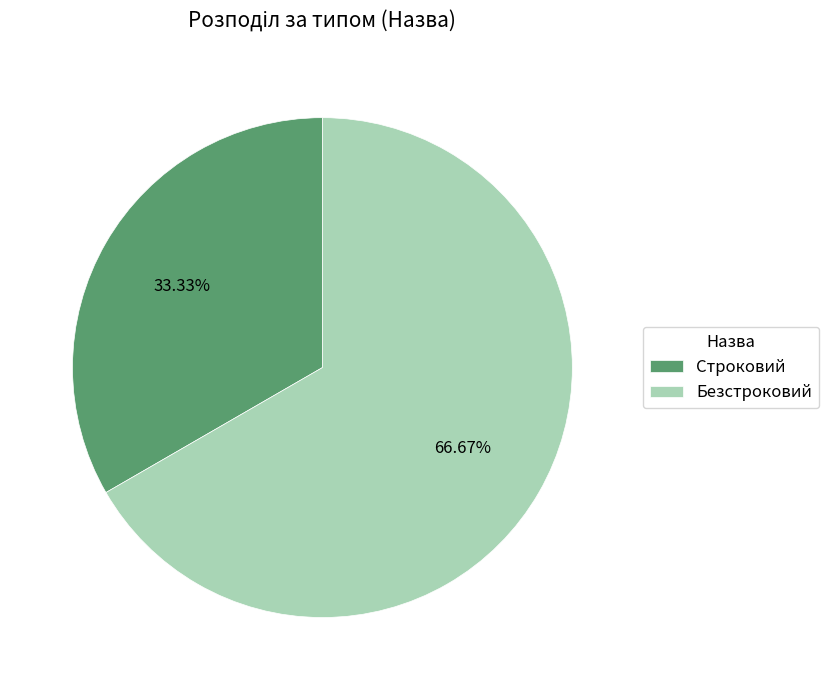

To the nearest percent, what percentage of the pie is Строковий?

33%